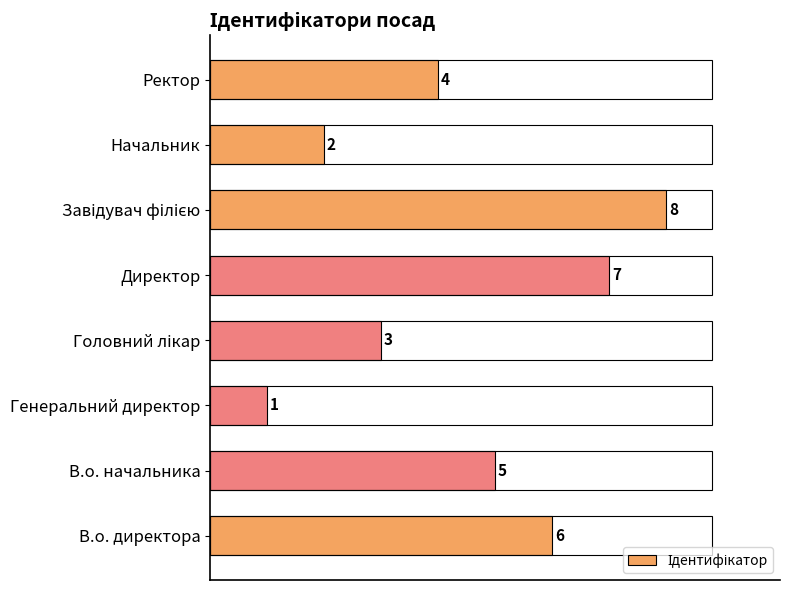

Does the chart contain stacked bars?

No